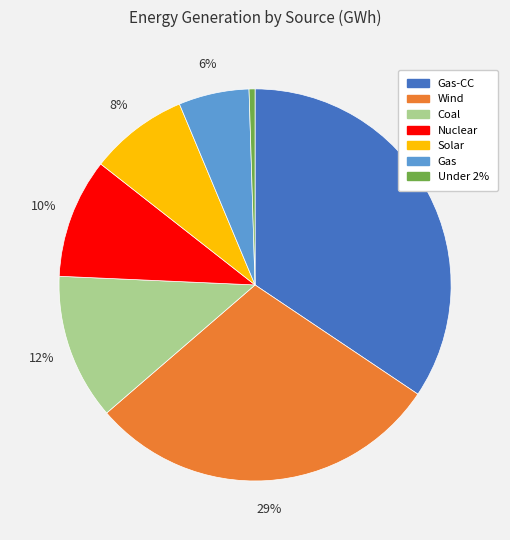

What is the ratio of the value at Nuclear to the value at Wind?

0.3